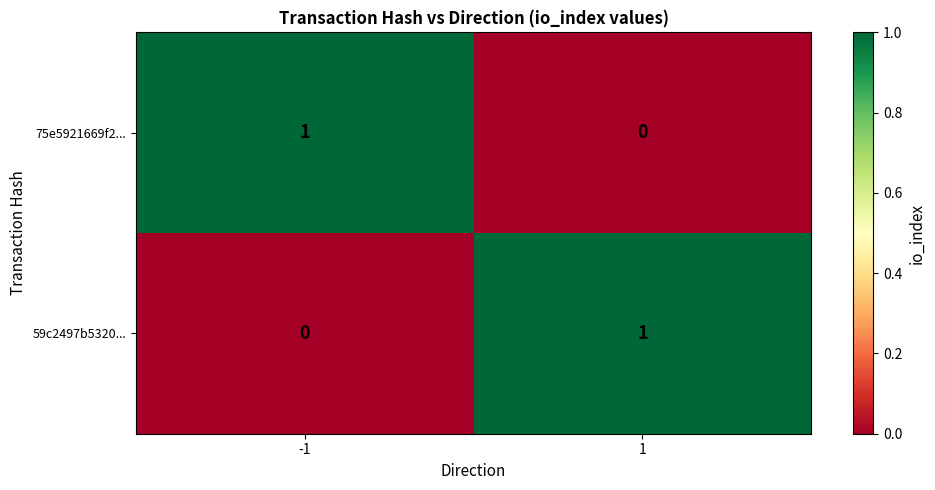

What is the spread (max minus min) of values at -1?

1